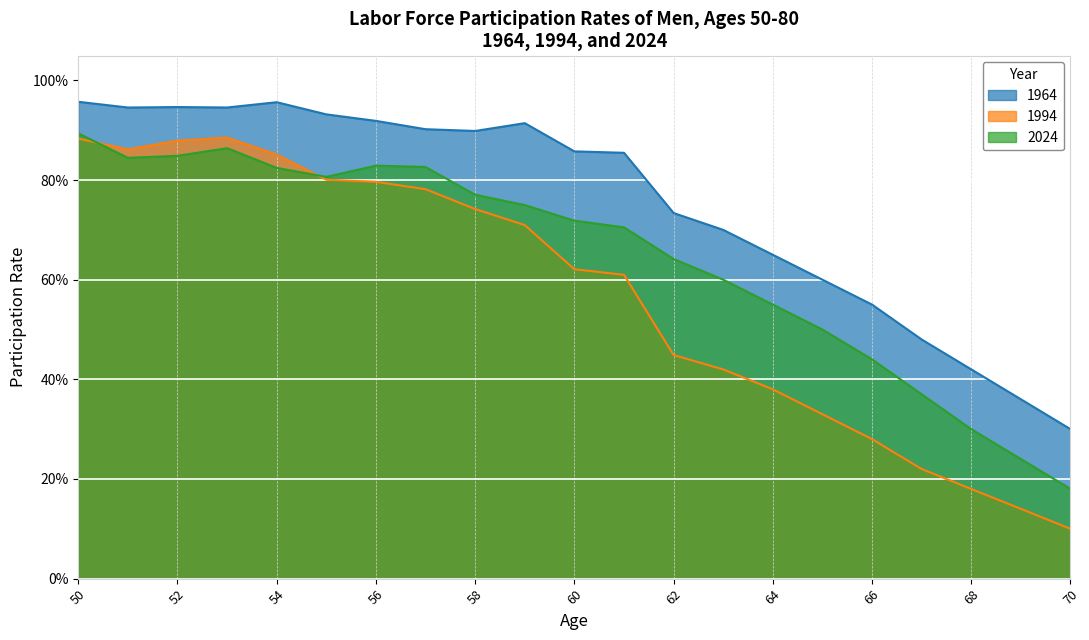

What is the minimum value shown in the chart?

0.1